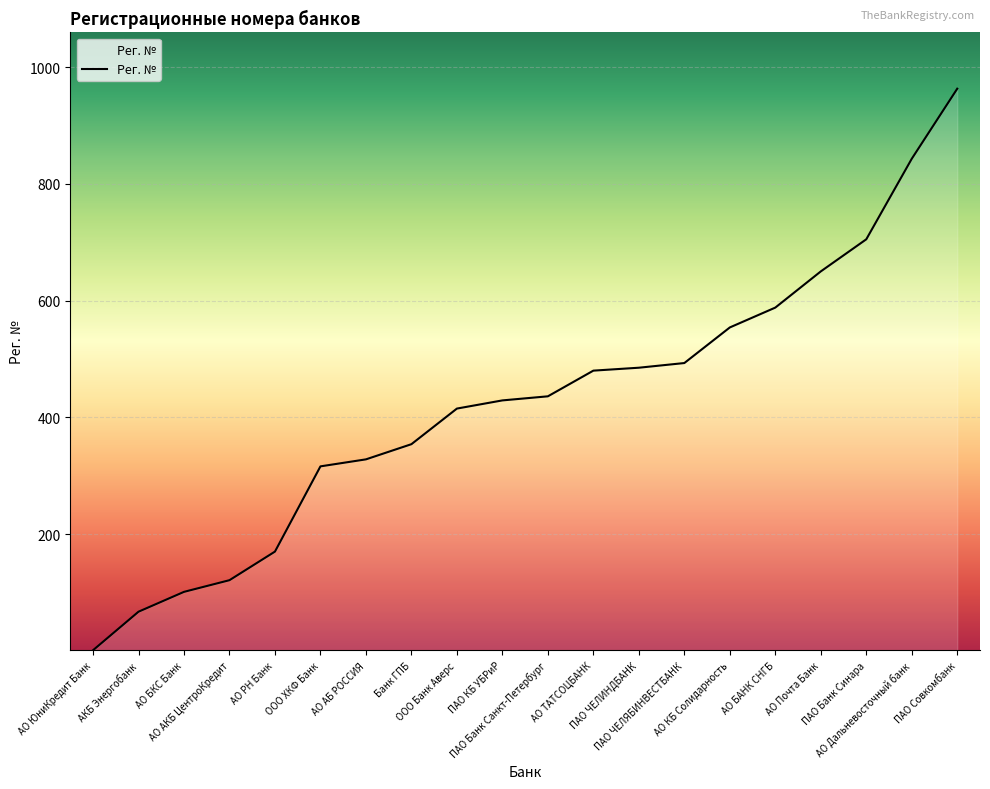

What value does the data have at ПАО Банк Санкт-Петербург, to the nearest 10?

440